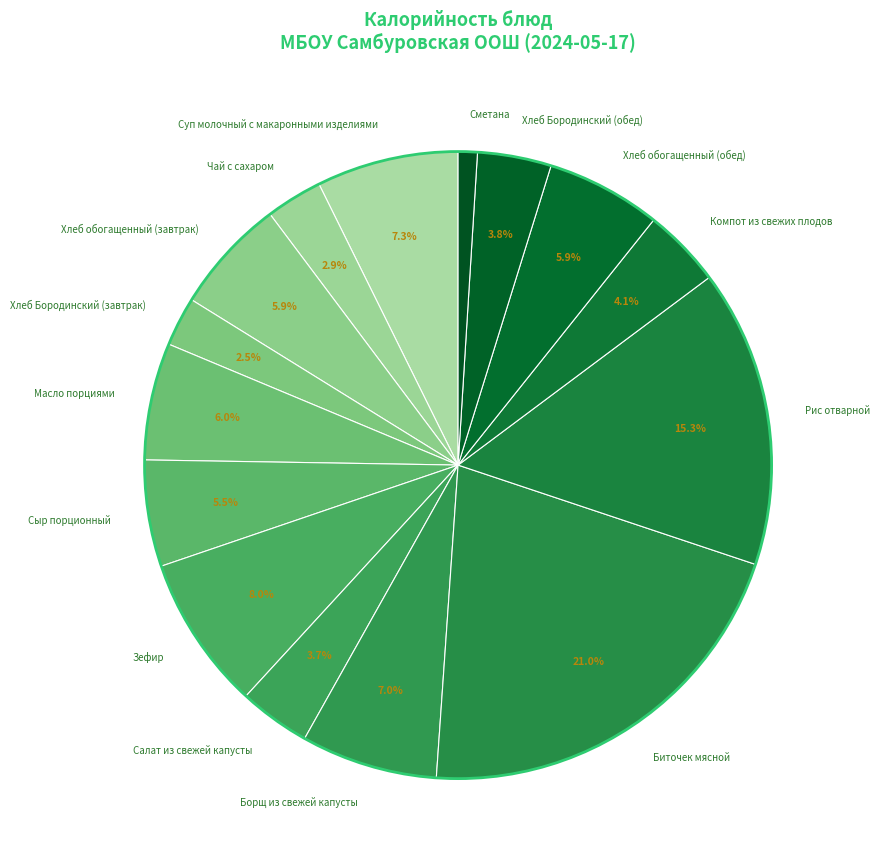

How many segments does this pie chart have?

15